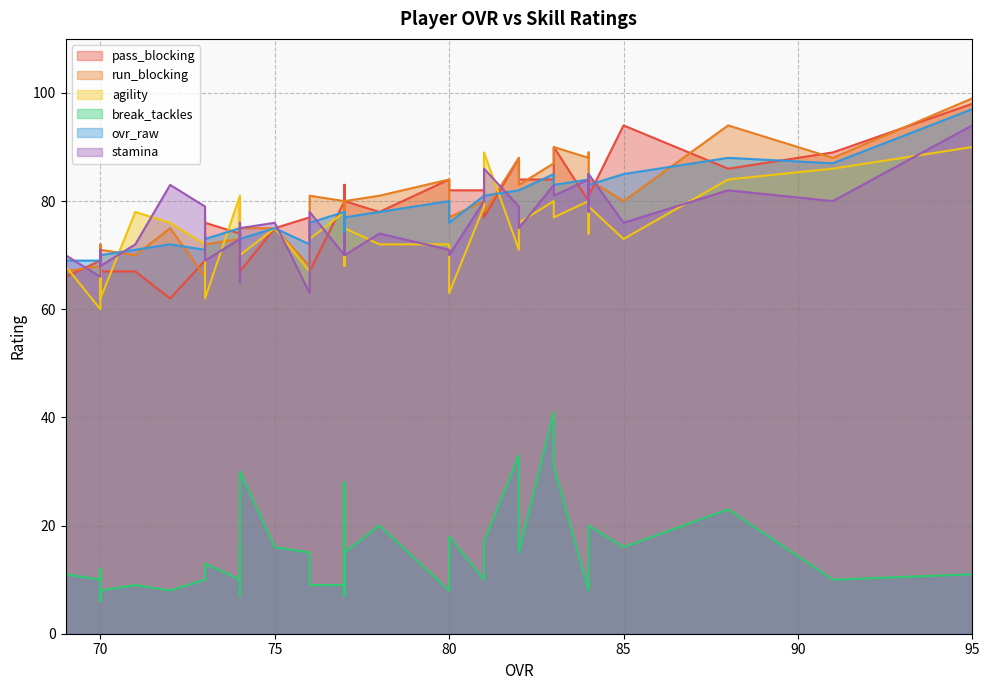

Reading left to right, transcribe all the data shown in this chart.

pass_blocking: 95=98	91=89	88=86	85=94	84=85	84=81	84=80	83=84	83=90	82=88	82=84	81=82	81=77	80=84	80=82	78=78	77=80	77=83	77=70	77=80	77=83	76=77	76=67	75=75	74=67	74=79	74=71	74=74	74=69	73=69	73=75	73=76	72=62	71=67	70=69	70=70	70=68	70=67	70=67	69=66
run_blocking: 95=99	91=88	88=94	85=80	84=89	84=84	84=88	83=87	83=90	82=88	82=83	81=80	81=78	80=84	80=77	78=81	77=80	77=74	77=74	77=80	77=73	76=68	76=81	75=75	74=75	74=70	74=75	74=73	74=74	73=66	73=70	73=72	72=75	71=70	70=68	70=65	70=71	70=71	70=72	69=67
agility: 95=90	91=86	88=84	85=73	84=74	84=79	84=80	83=80	83=77	82=71	82=76	81=79	81=89	80=72	80=63	78=72	77=75	77=76	77=77	77=78	77=68	76=67	76=73	75=75	74=70	74=80	74=75	74=81	74=74	73=72	73=77	73=62	72=76	71=78	70=60	70=70	70=68	70=62	70=62	69=68
break_tackles: 95=11	91=10	88=23	85=16	84=11	84=20	84=8	83=41	83=31	82=33	82=15	81=10	81=17	80=8	80=18	78=20	77=15	77=7	77=7	77=9	77=28	76=15	76=9	75=16	74=30	74=10	74=7	74=10	74=16	73=10	73=12	73=13	72=8	71=9	70=10	70=8	70=6	70=8	70=12	69=11
ovr_raw: 95=97	91=87	88=88	85=85	84=85	84=83	84=84	83=85	83=83	82=82	82=82	81=81	81=81	80=80	80=76	78=78	77=77	77=78	77=73	77=78	77=77	76=72	76=76	75=75	74=73	74=75	74=74	74=75	74=72	73=71	73=74	73=73	72=72	71=71	70=69	70=69	70=70	70=70	70=70	69=69
stamina: 95=94	91=80	88=82	85=76	84=78	84=85	84=84	83=83	83=81	82=79	82=75	81=80	81=86	80=71	80=70	78=74	77=70	77=70	77=72	77=70	77=74	76=63	76=78	75=76	74=75	74=72	74=76	74=73	74=65	73=79	73=71	73=69	72=83	71=72	70=66	70=71	70=68	70=68	70=67	69=70